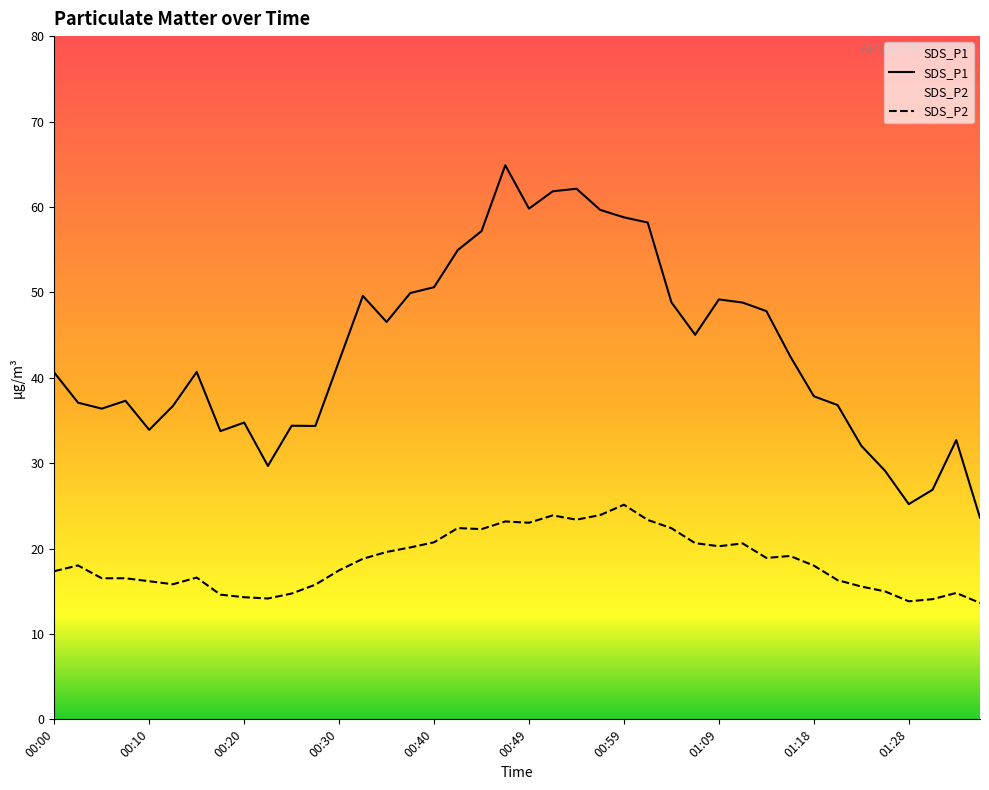

At which label does SDS_P1 reach its minimum?

01:35